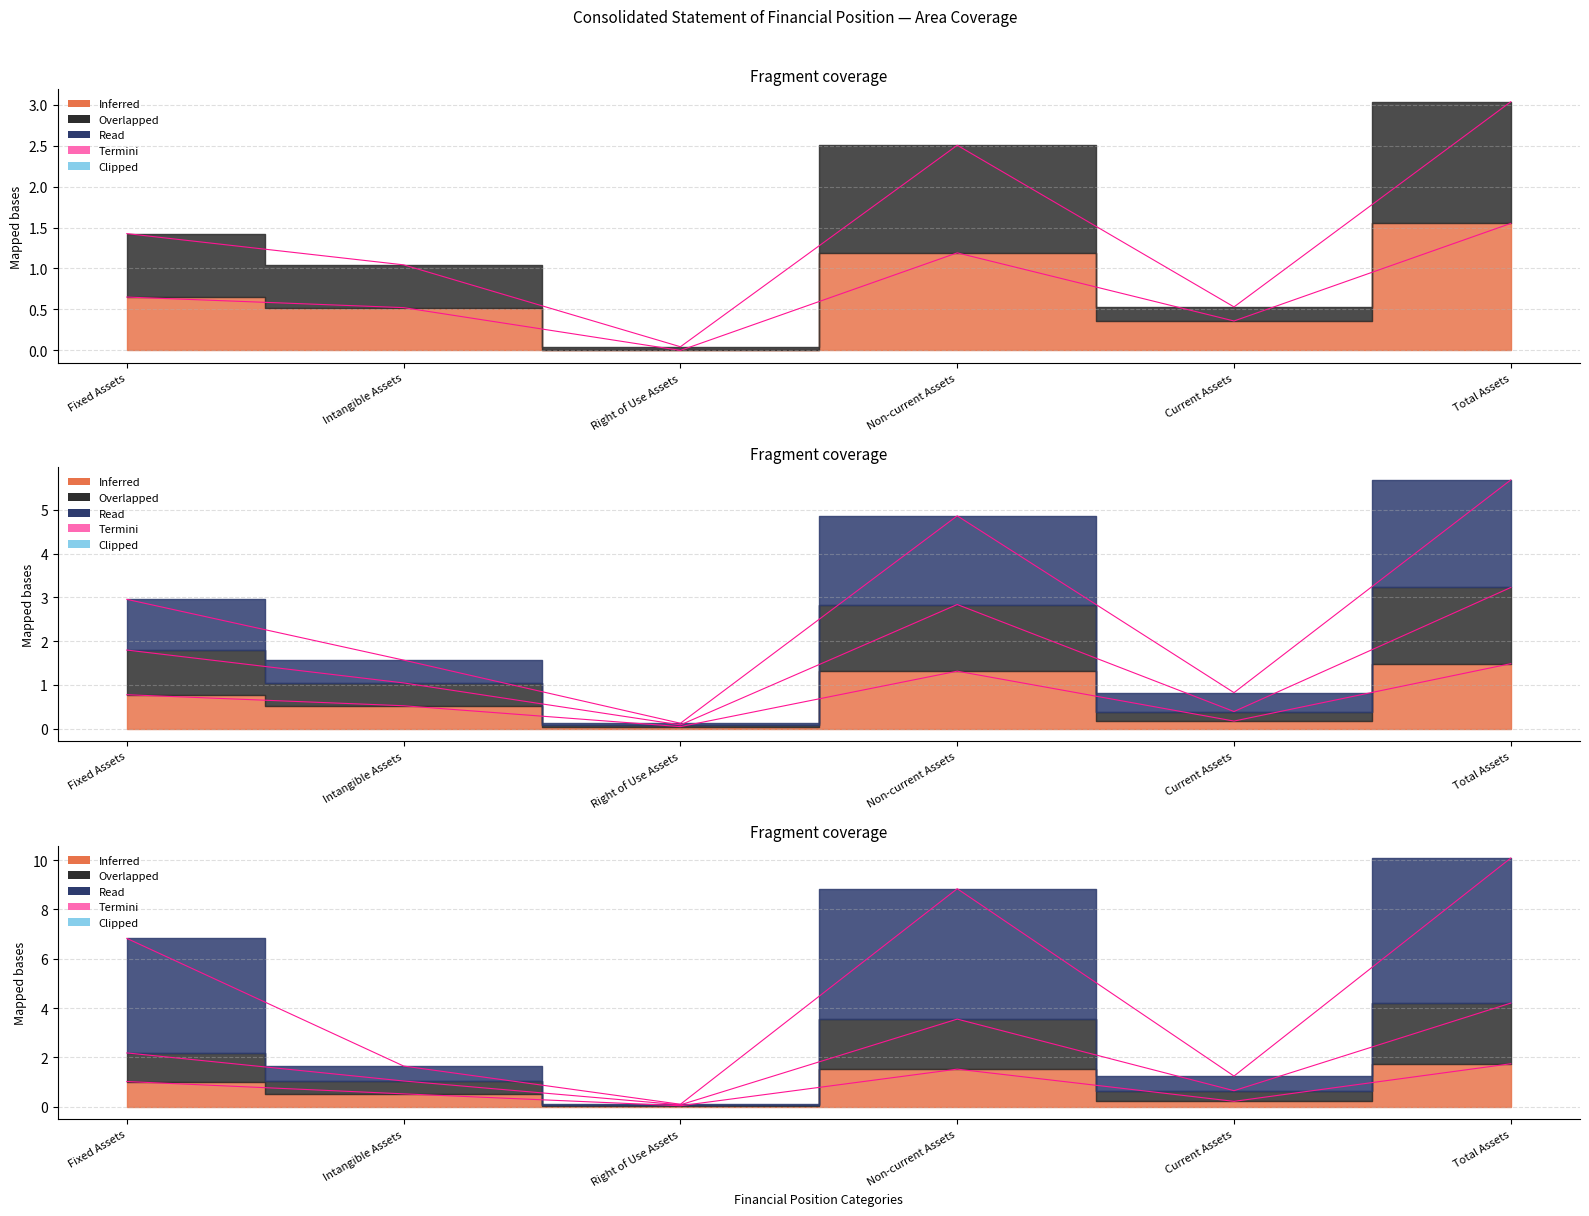

What is the label of the 6th point from the left?

Total Assets